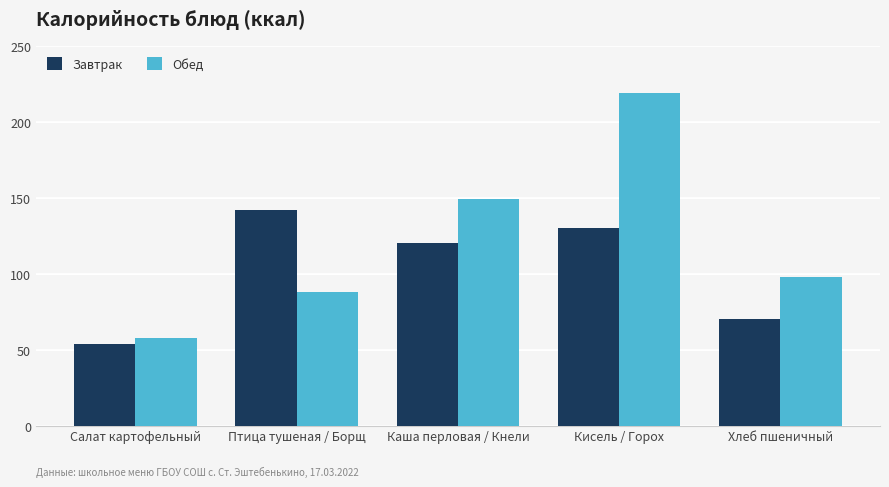

Reading left to right, extract all data points from this chart.

Завтрак: Салат картофельный=54	Птица тушеная / Борщ=142	Каша перловая / Кнели=120	Кисель / Горох=130	Хлеб пшеничный=70
Обед: Салат картофельный=58	Птица тушеная / Борщ=88	Каша перловая / Кнели=149	Кисель / Горох=219	Хлеб пшеничный=98